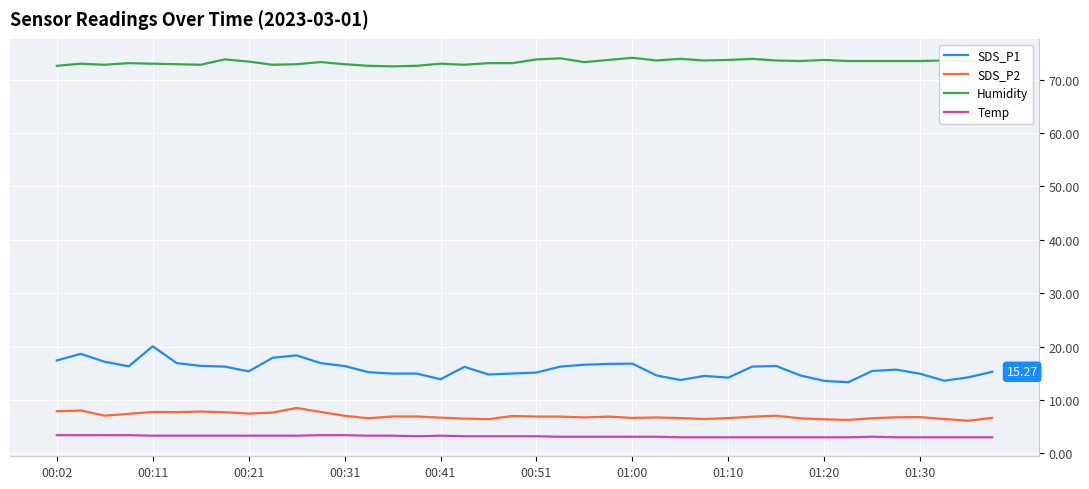

Which series has the largest range (max minus min)?

SDS_P1